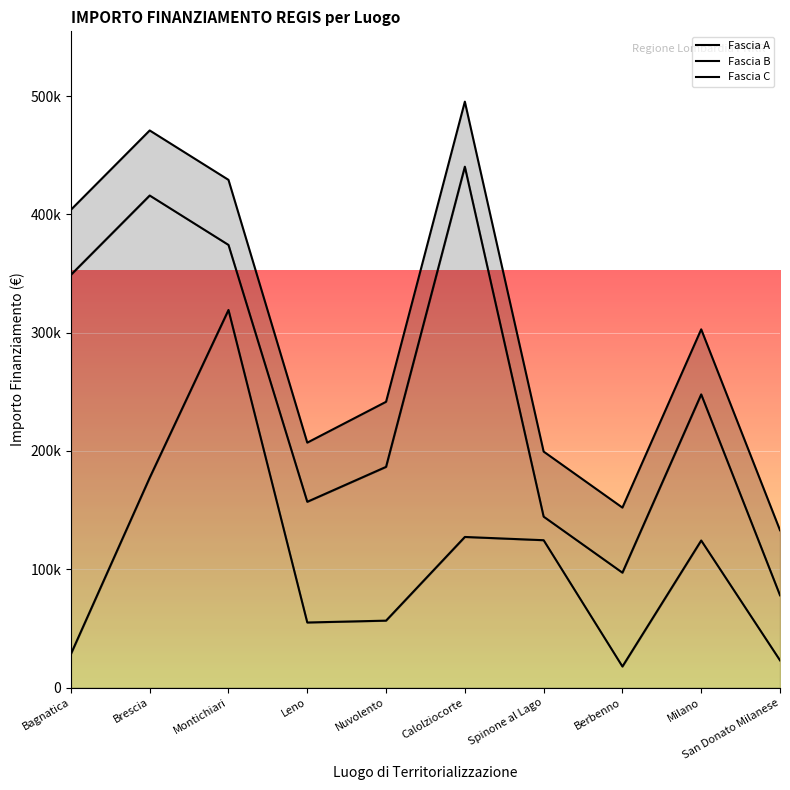

Where does the Fascia B series first go above 247834?

Bagnatica